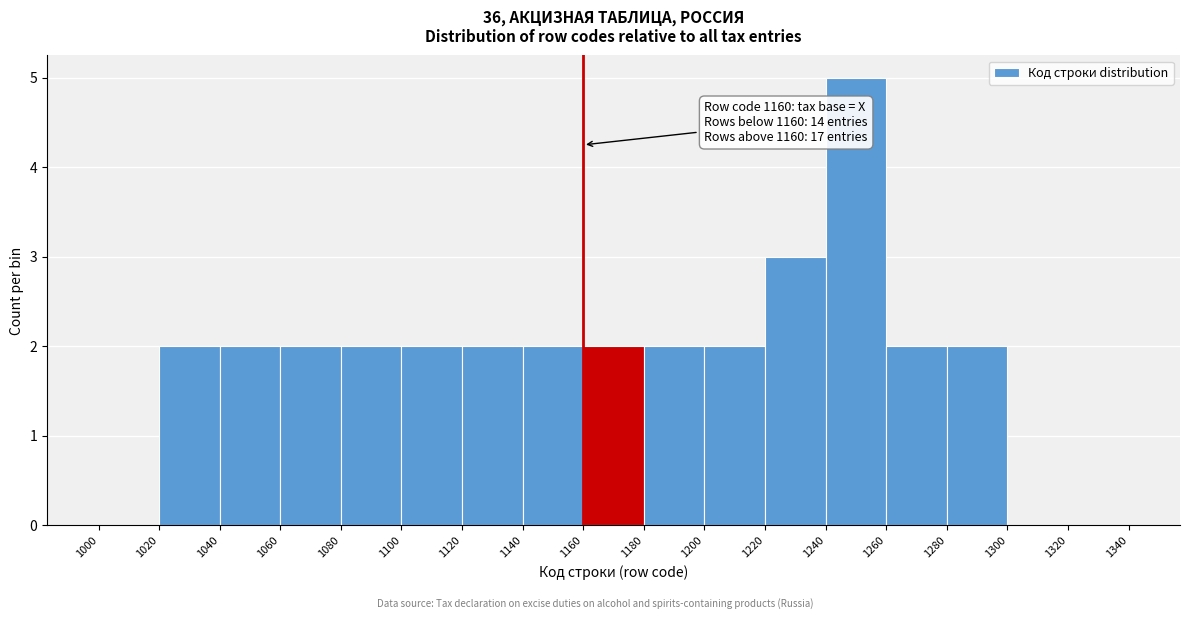

Which range on the x-axis has the tallest bar?

1240 to 1260